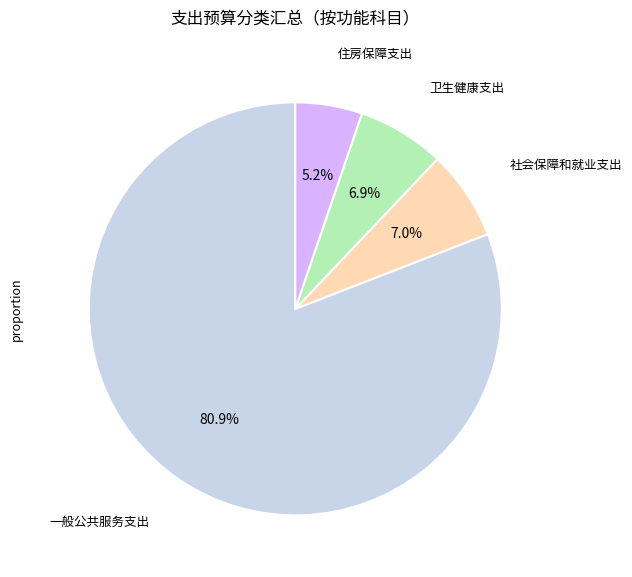

Is there a majority slice in this chart?

Yes